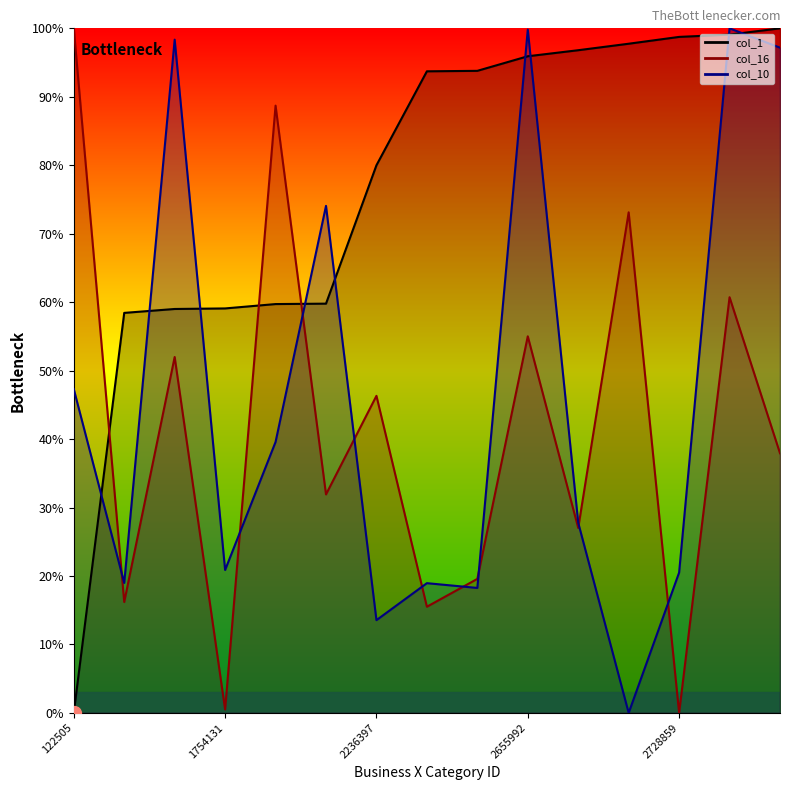

Between which two adjacent categories do col_10 and col_1 first intersect?

122505 and 1734399